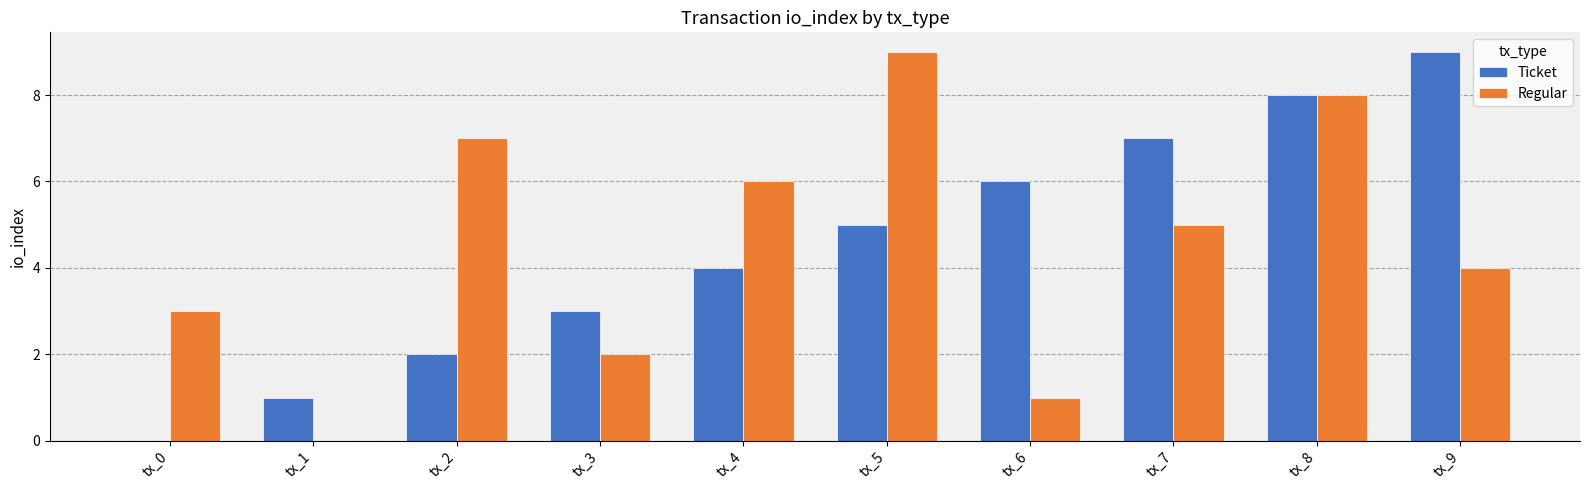

At which category is the sum across all series the highest?

tx_8